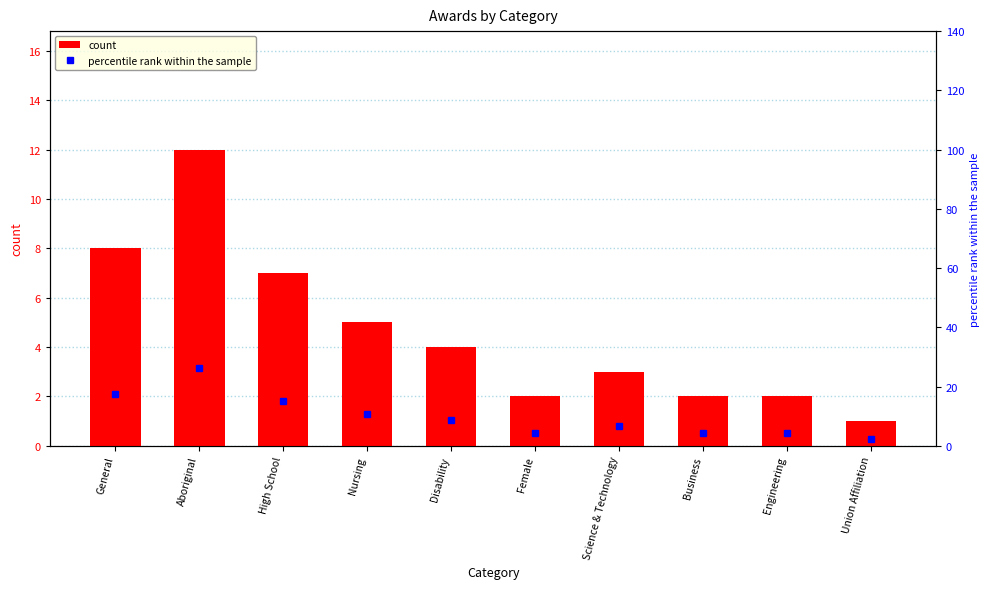

How many groups of bars are there?

10